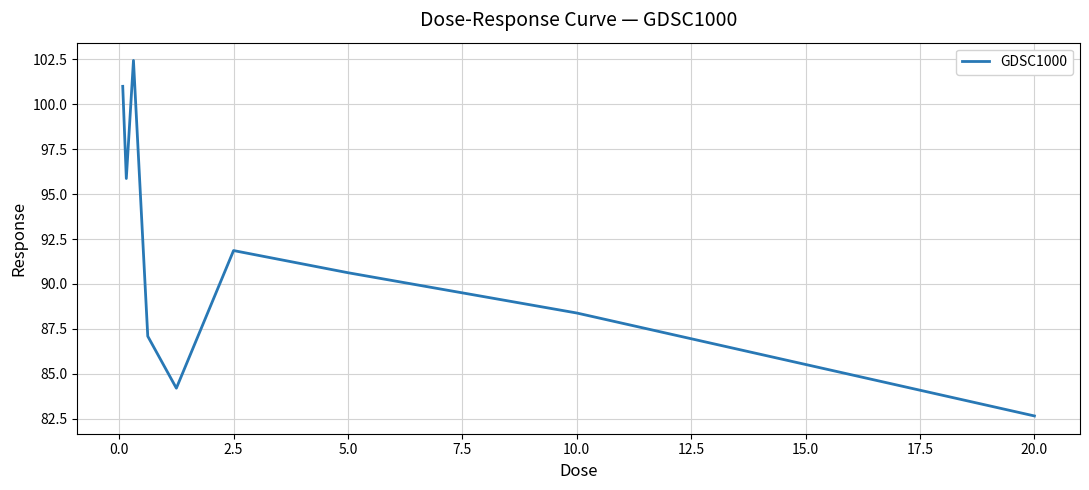

What is the minimum value shown in the chart?

82.7